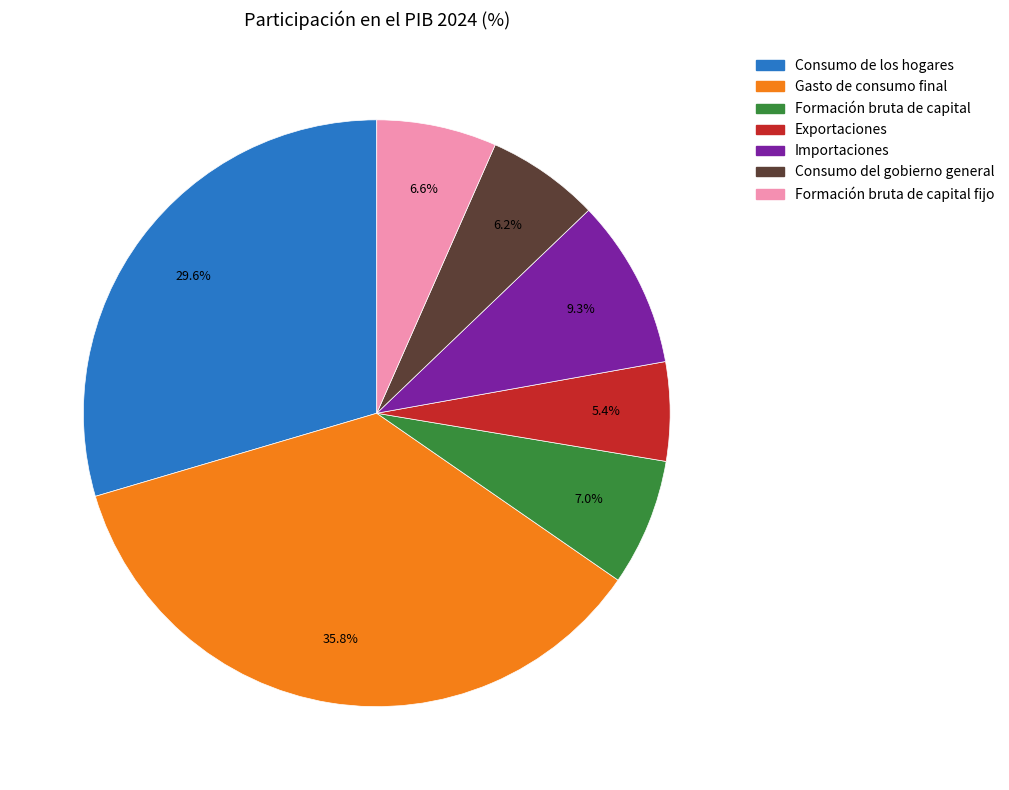

Is there any slice that represents more than half of the pie?

No